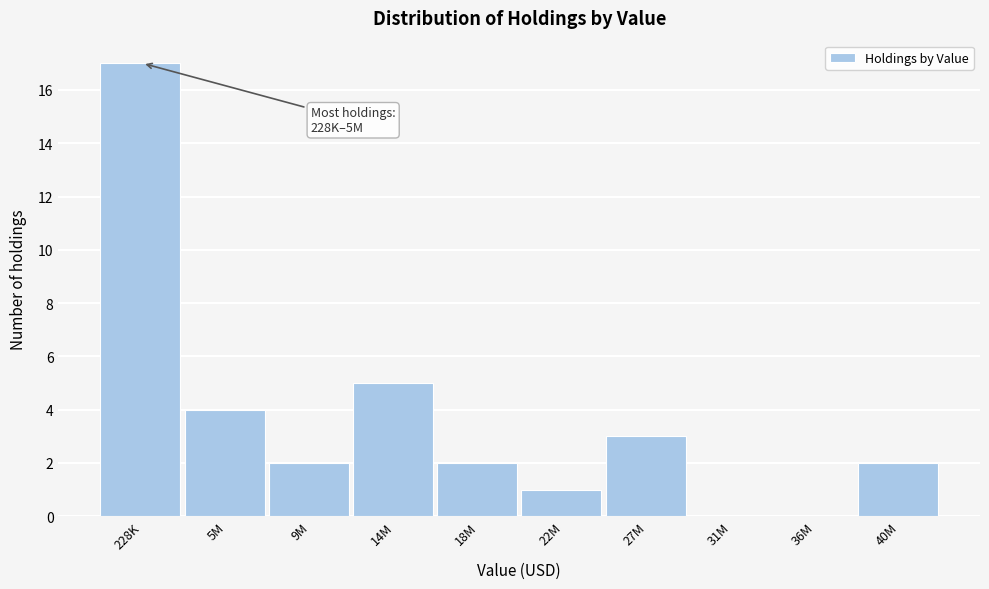

Reading right to left, extract all data points from this chart.

40M=2	36M=0	31M=0	27M=3	22M=1	18M=2	14M=5	9M=2	5M=4	228K=17